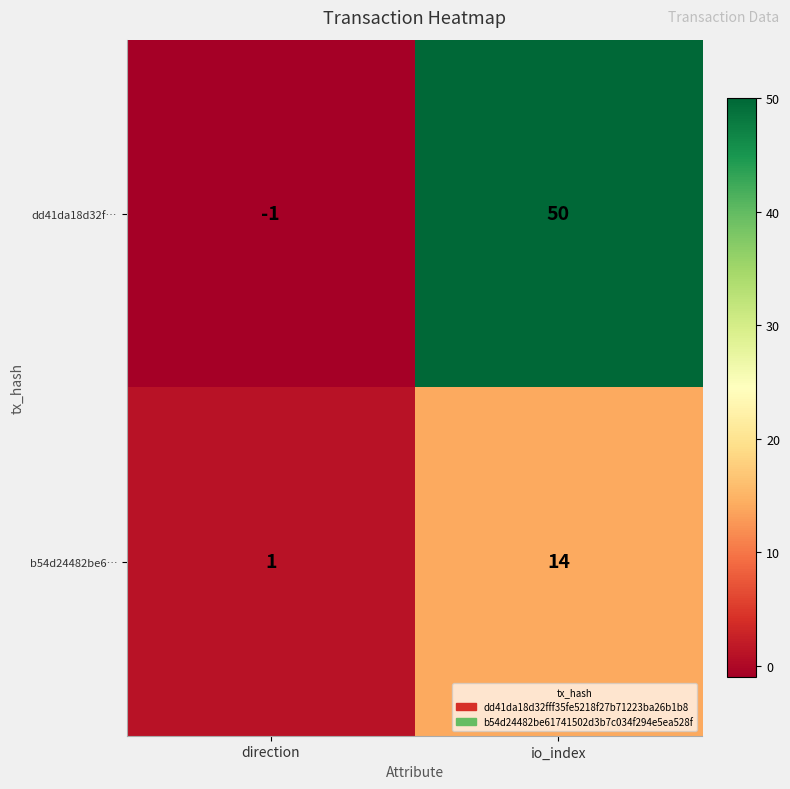

What is the total value across all series at io_index?

64